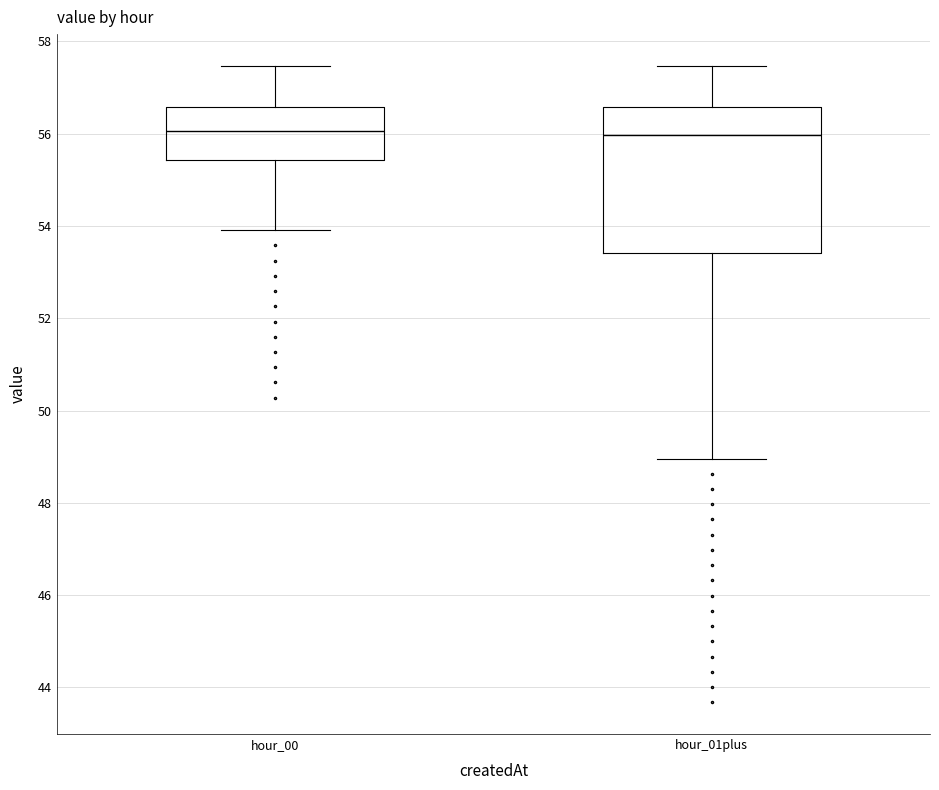

Reading left to right, transcribe this box plot: for each box, give where its median line is, the range the box spans, and where its two whiskers end, as read against the y-axis. The values are not printed on the chart, so give them approximately, as read against the axis.

hour_00: median 56.0, box 55.4 to 56.6, whiskers 54.0 to 57.4
hour_01plus: median 56.0, box 53.4 to 56.6, whiskers 49.0 to 57.4